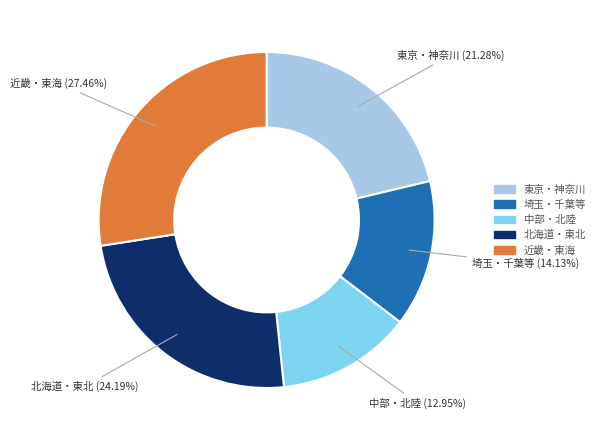

Does any single category account for the majority?

No